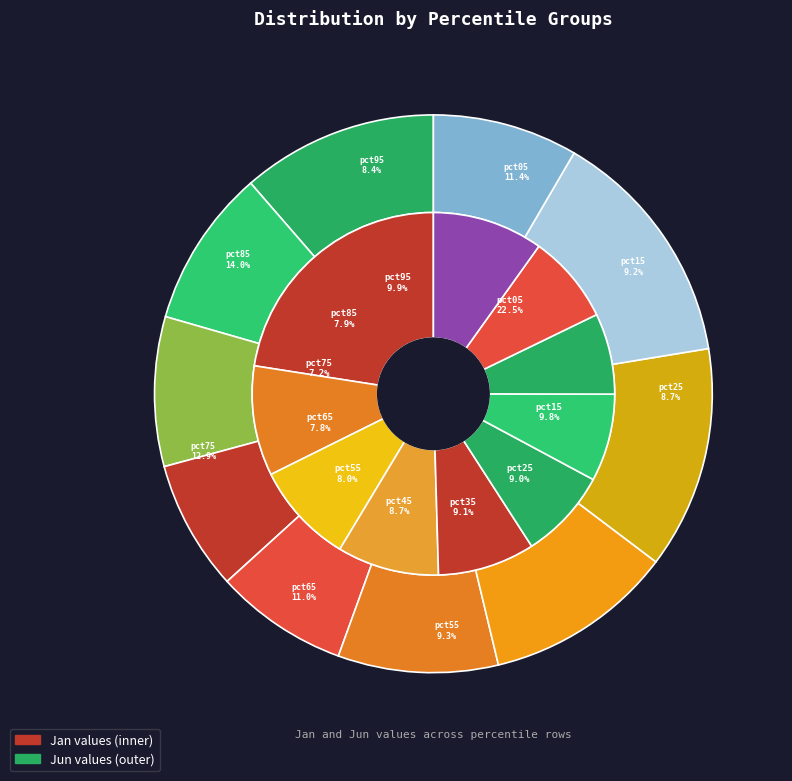

To the nearest percent, what is the average slice percentage?

10%